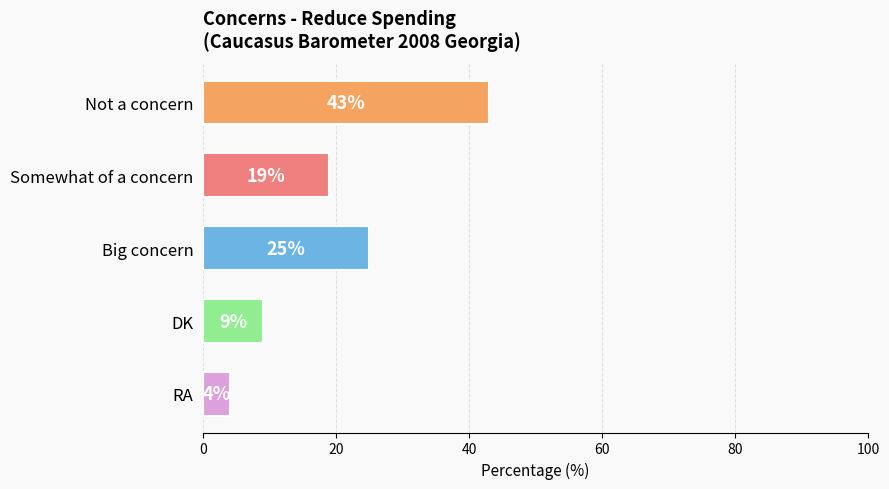

Reading bottom to top, extract all data points from this chart.

RA=4	DK=9	Big concern=25	Somewhat of a concern=19	Not a concern=43